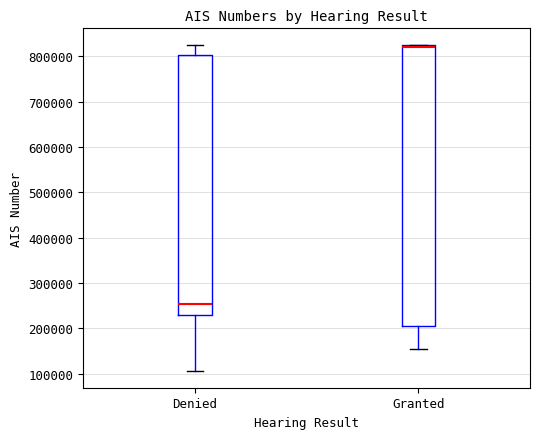

Which box's median line is the lowest?

Denied